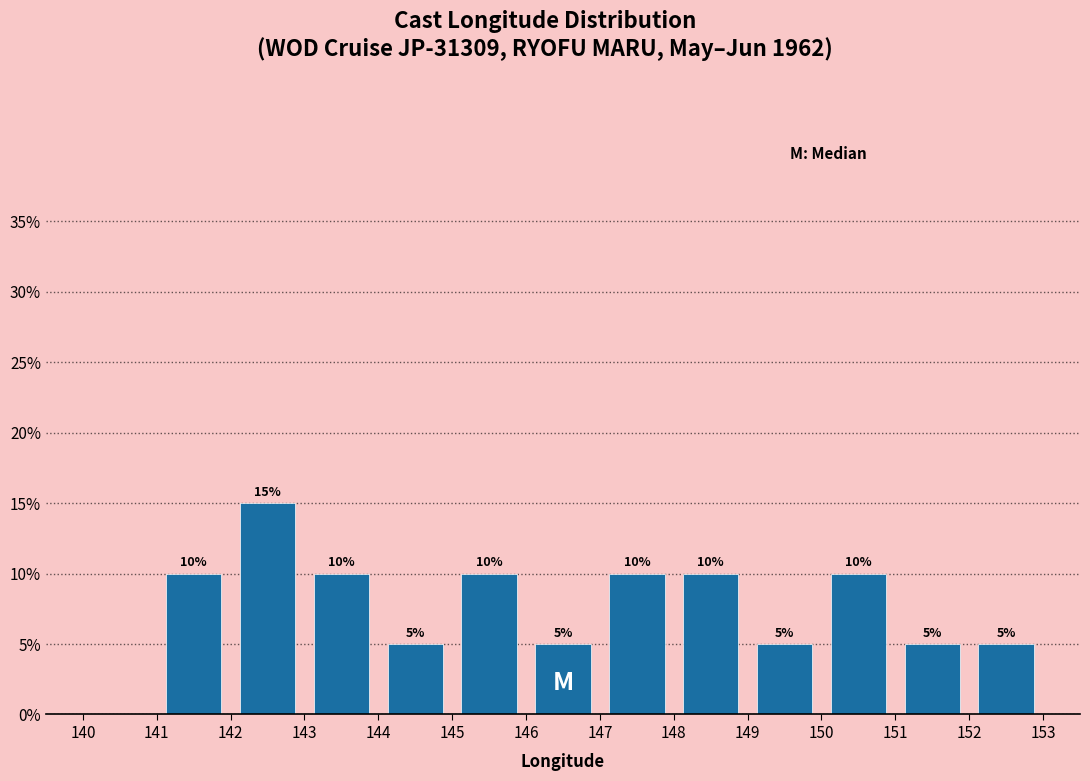

Which range on the x-axis has the tallest bar?

142 to 143